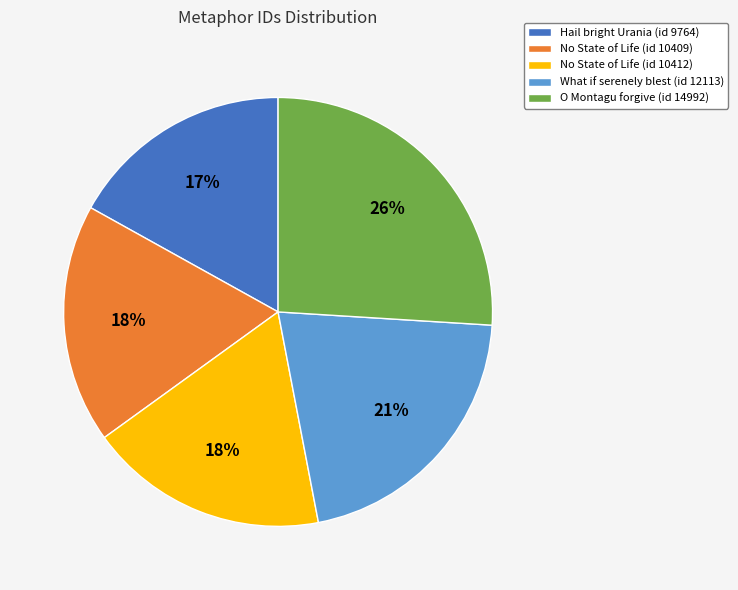

Which category has the smallest portion of the pie?

Hail bright Urania (id 9764)